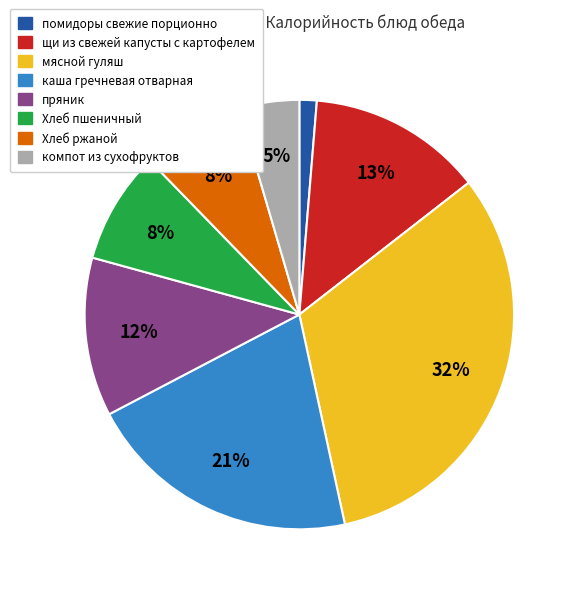

To the nearest percent, what portion does пряник represent?

12%